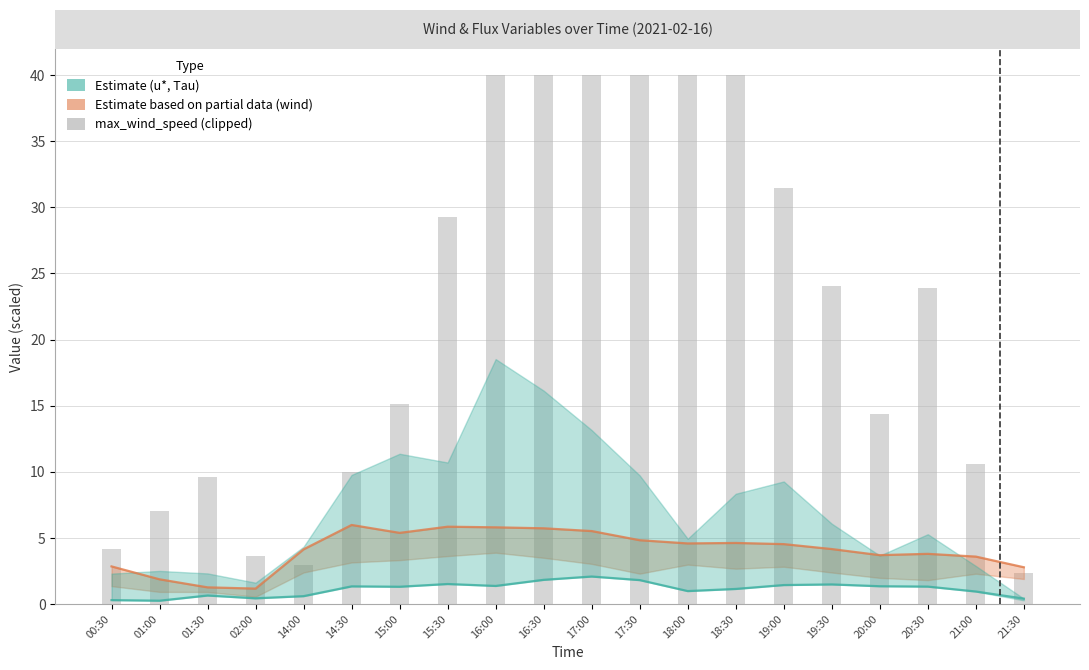

Reading right to left, list all the values displayed in this chart.

rot_u: 2.8	3.6	3.8	3.7	4.2	4.5	4.6	4.6	4.8	5.5	5.7	5.8	5.8	5.4	6.0	4.1	1.2	1.3	1.9	2.8
Tau: 0.4	0.9	1.3	1.3	1.5	1.4	1.1	1.0	1.8	2.1	1.8	1.4	1.5	1.3	1.3	0.6	0.4	0.6	0.3	0.3
max_wind_speed: 2.3	10.6	23.9	14.3	24.1	31.5	40.0	40.0	40.0	40.0	40.0	40.0	29.3	15.1	10.0	2.9	3.6	9.6	7.0	4.1